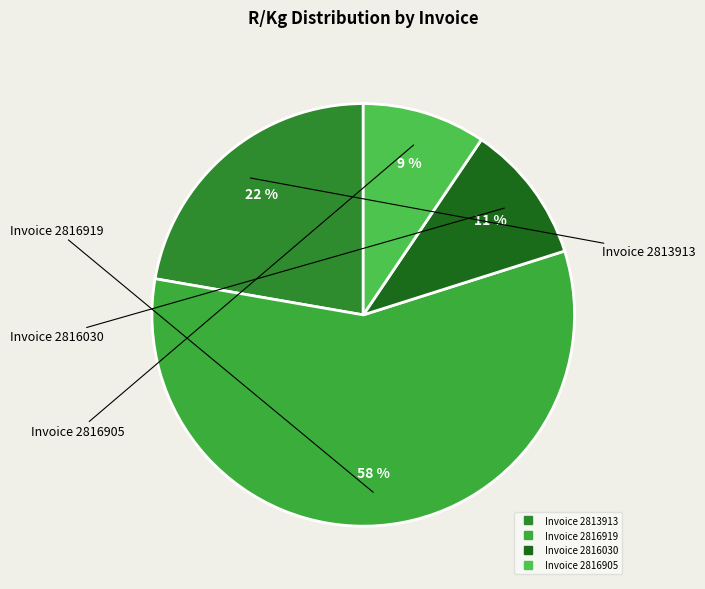

The Invoice 2816905 slice represents 17% of the pie. True or false?

False